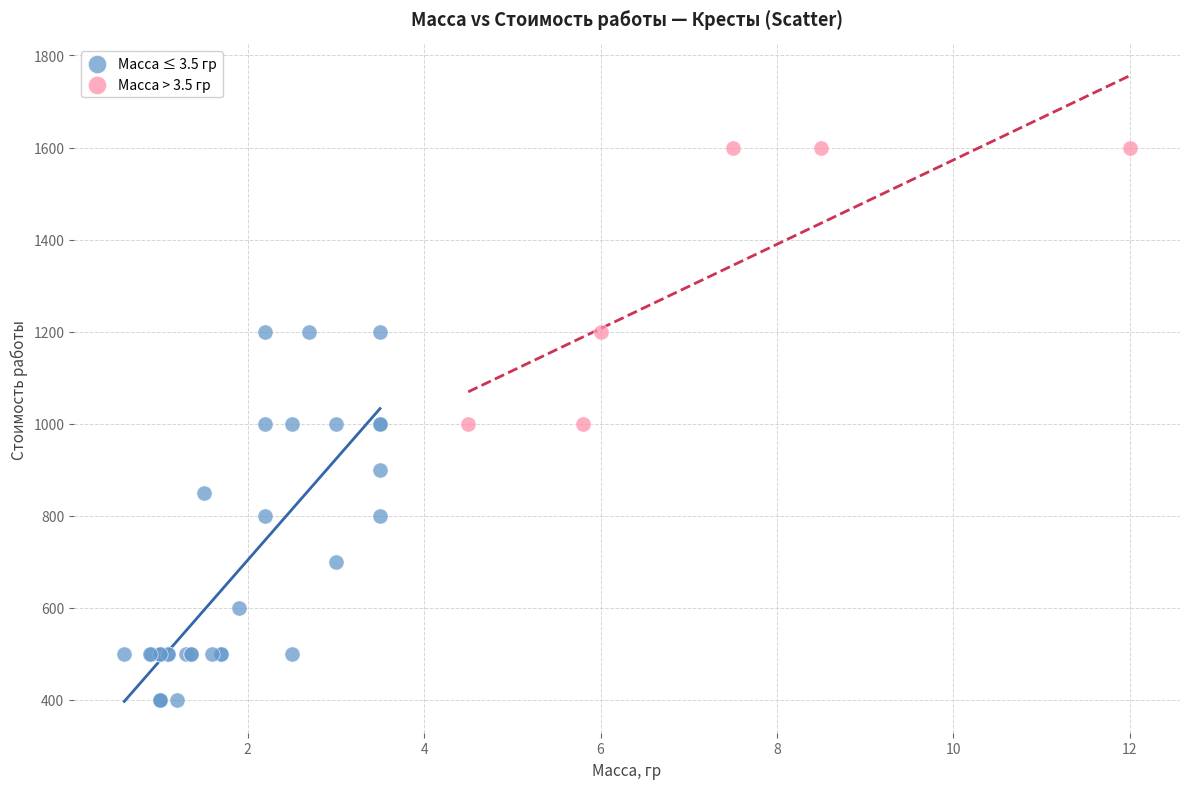

What are all the series names shown in the legend?

Масса ≤ 3.5 гр, Масса > 3.5 гр